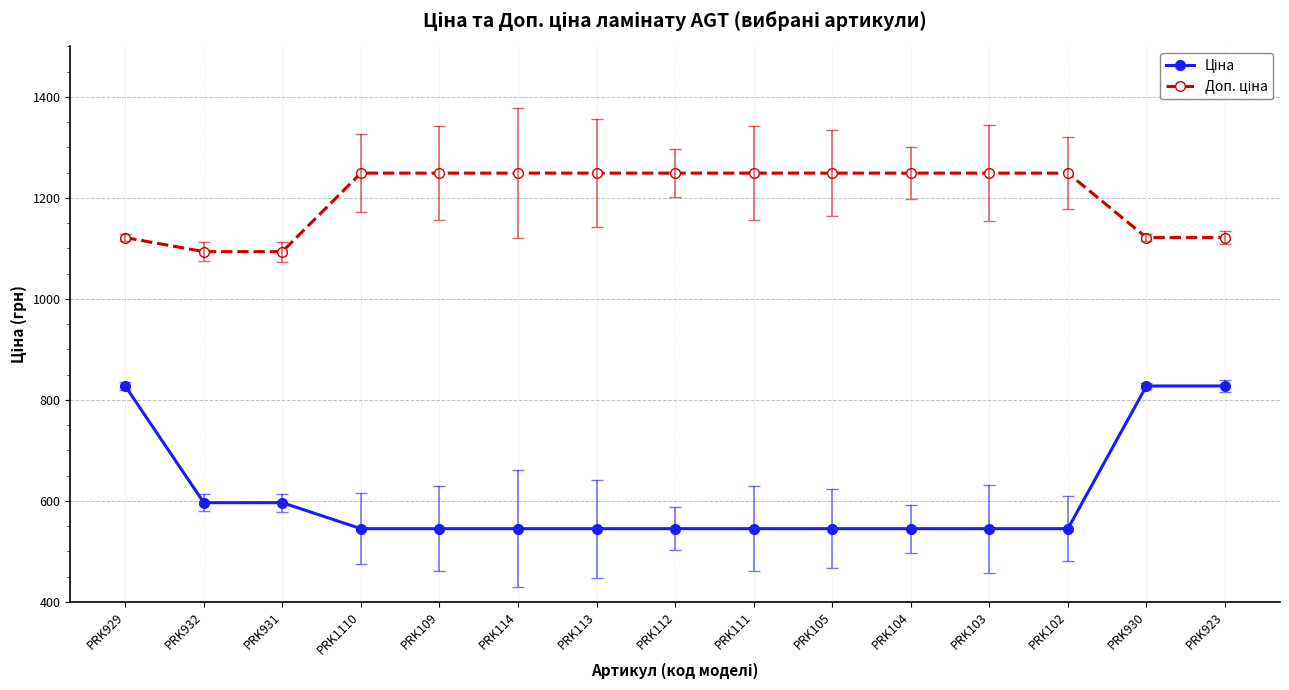

What is the smallest value displayed?

545.0